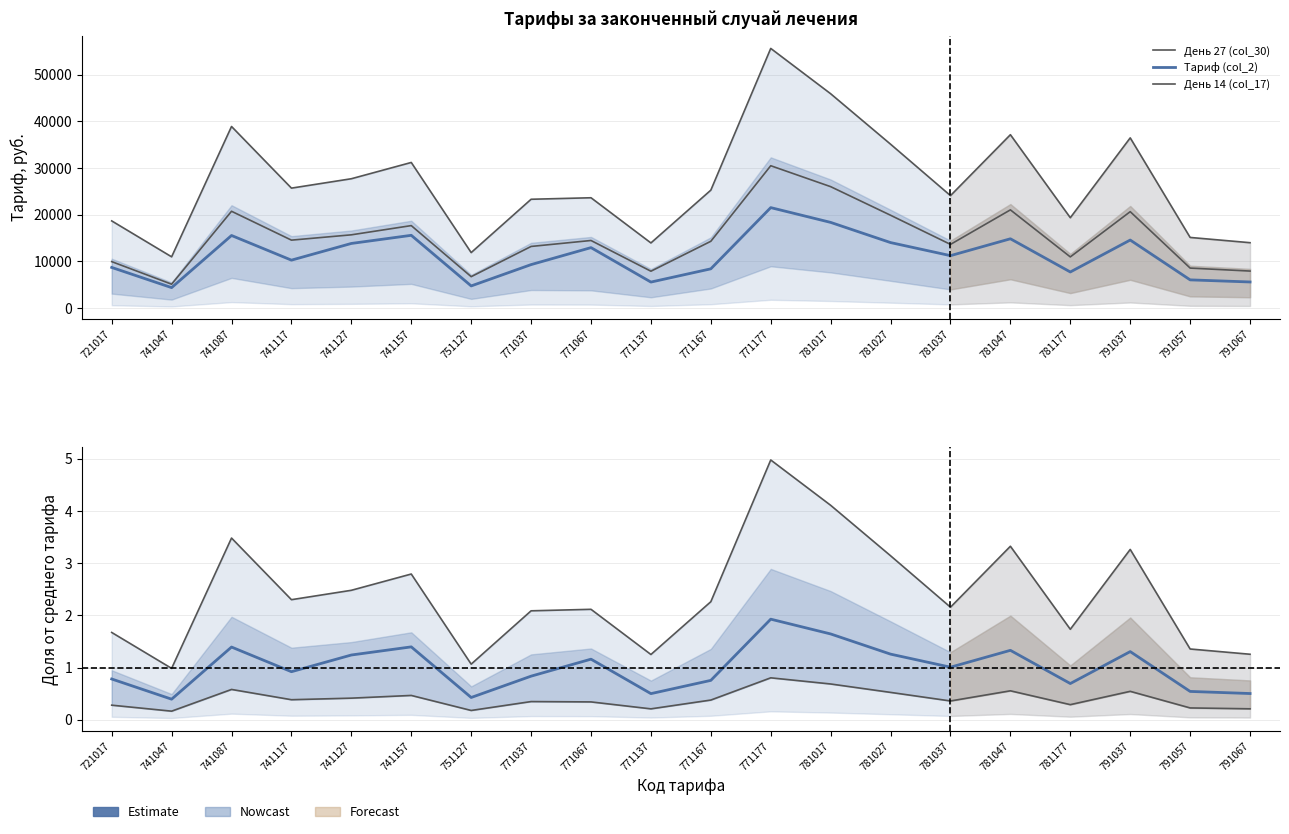

The value of День 14 (col_17) at 771137 is 7910.1. True or false?

True